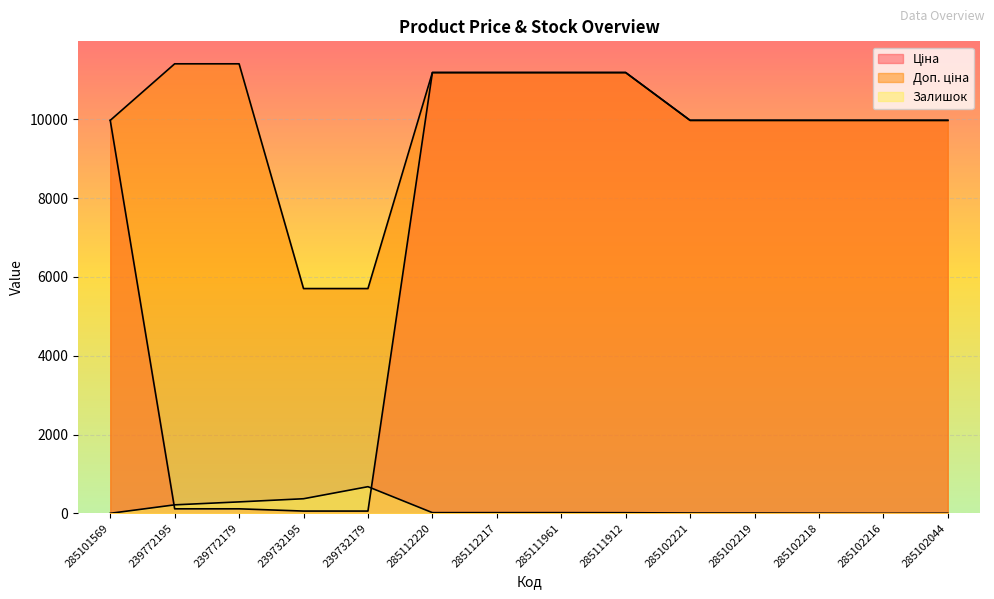

How many interior local valleys does the Залишок series have?

1